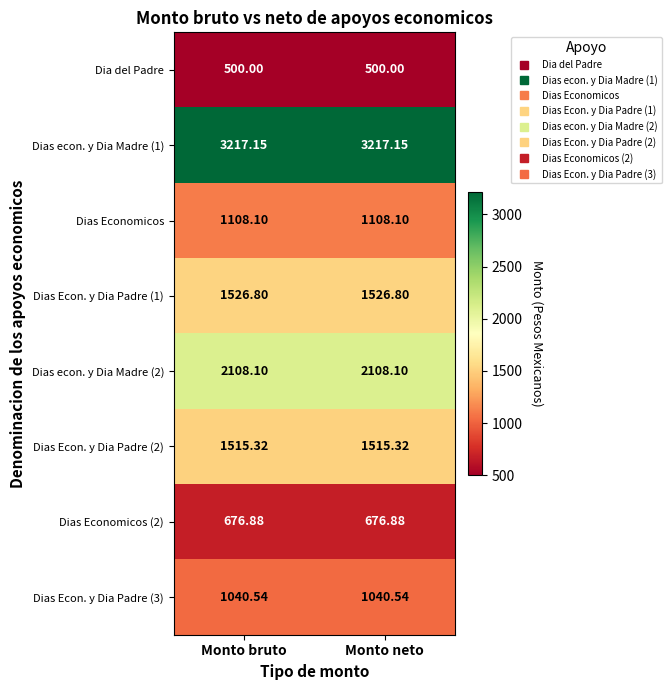

List the series in order of their peak value, highest first.

Dias econ. y Dia Madre (1), Dias econ. y Dia Madre (2), Dias Econ. y Dia Padre (1), Dias Econ. y Dia Padre (2), Dias Economicos, Dias Econ. y Dia Padre (3), Dias Economicos (2), Dia del Padre